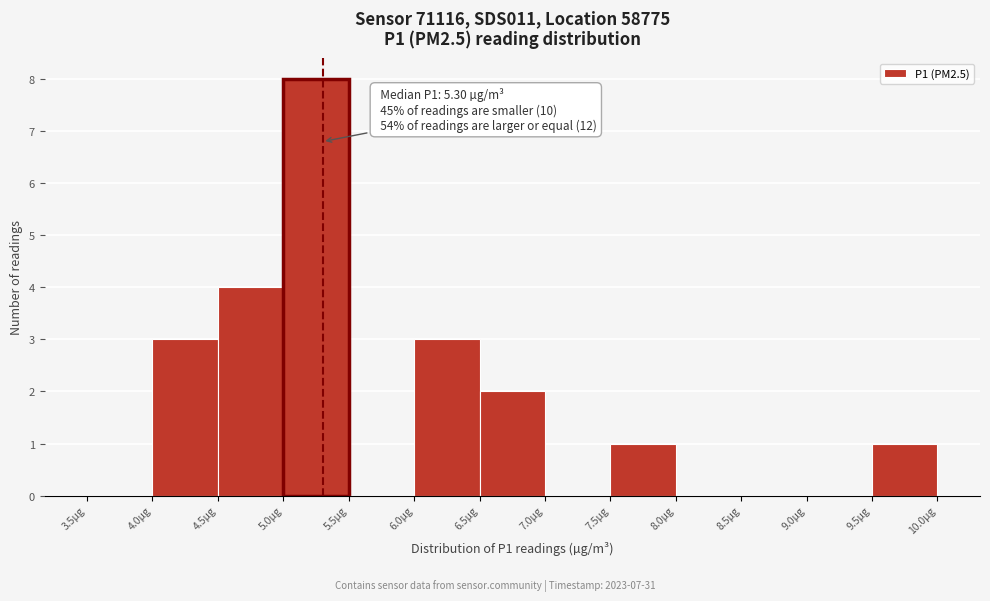

Which range on the x-axis has the tallest bar?

5.0 to 5.5